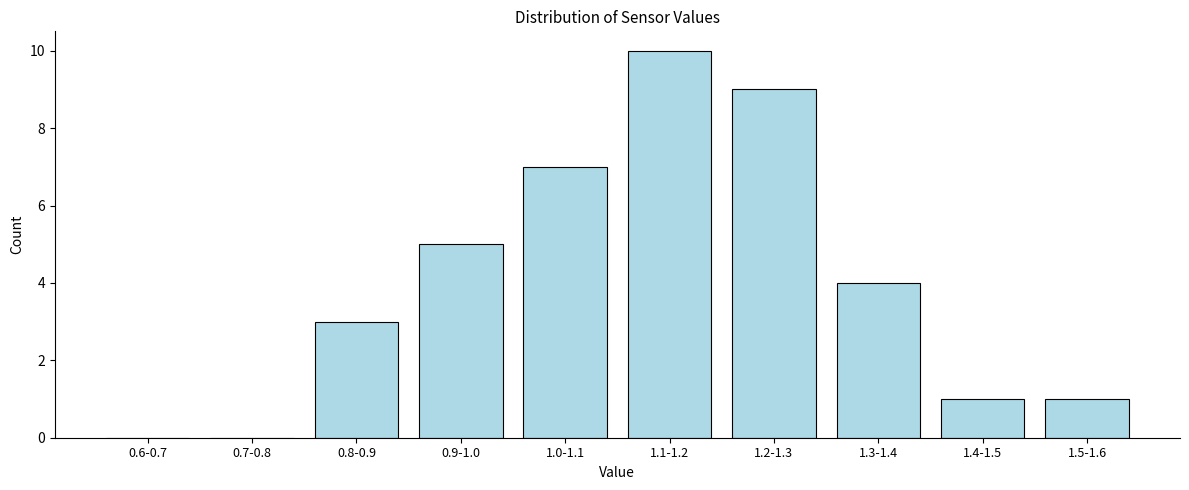

Reading left to right, extract all data points from this chart.

0.6-0.7=0	0.7-0.8=0	0.8-0.9=3	0.9-1.0=5	1.0-1.1=7	1.1-1.2=10	1.2-1.3=9	1.3-1.4=4	1.4-1.5=1	1.5-1.6=1